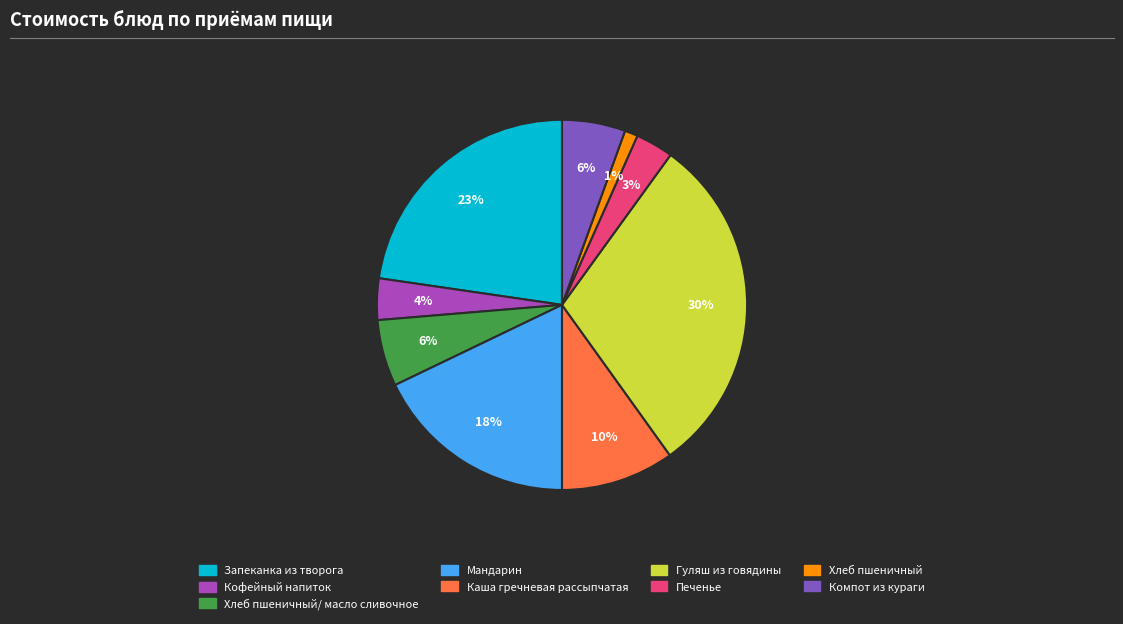

Which slice is the smallest?

Хлеб пшеничный